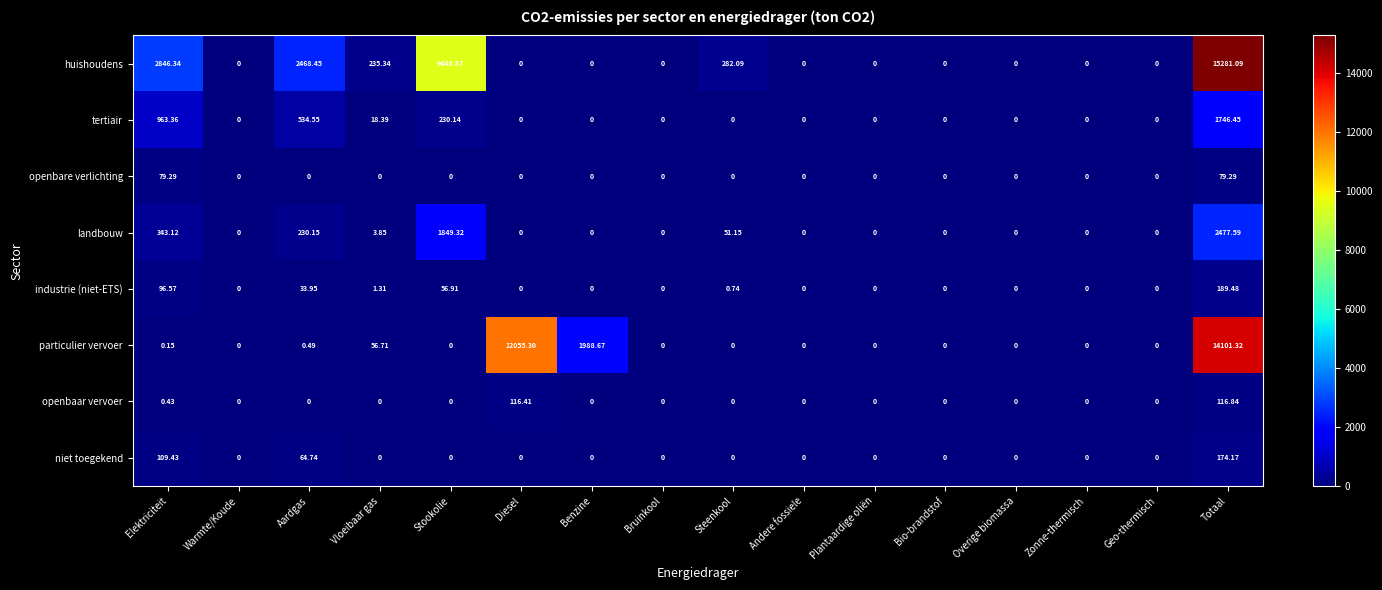

What is the greatest value displayed?

15281.1